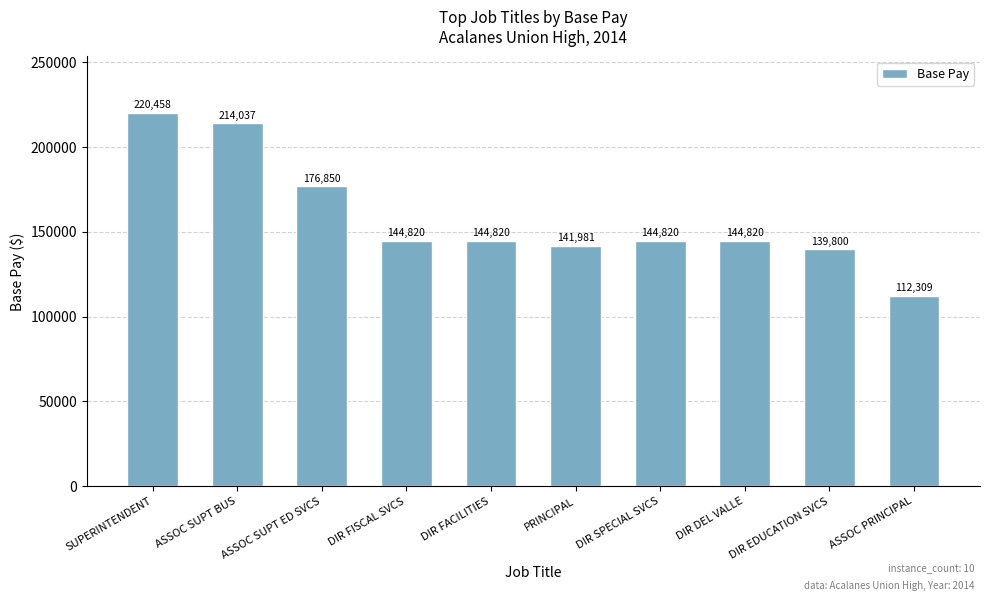

What is the maximum value shown in the chart?

220458.0